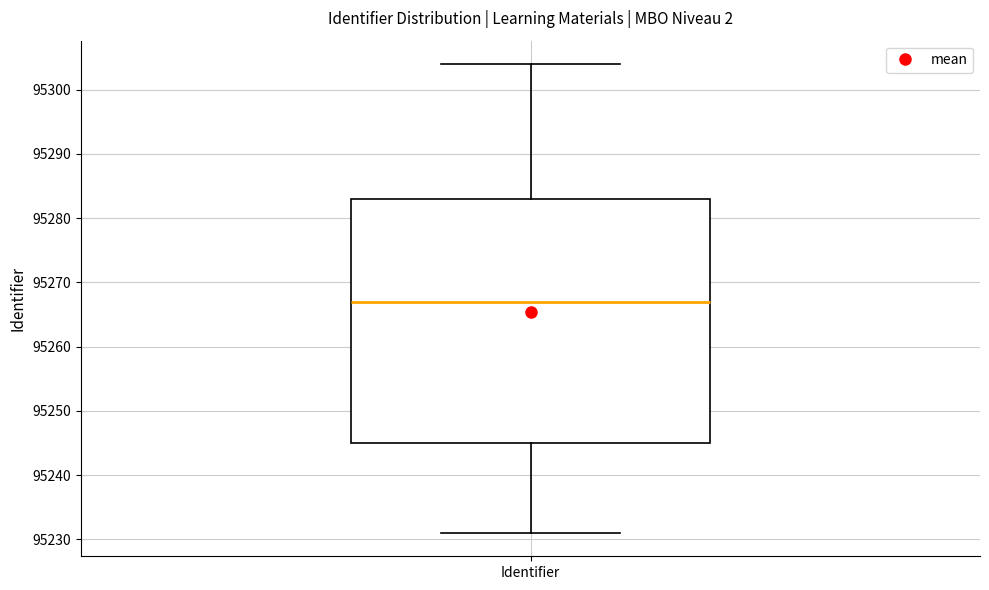

Read this box plot against the y-axis: the position of the median line, the range covered by the box, and the ends of both whiskers. The values are not printed on the chart, so give them approximately, as read against the axis.

median 95267, box 95245 to 95283, whiskers 95231 to 95304